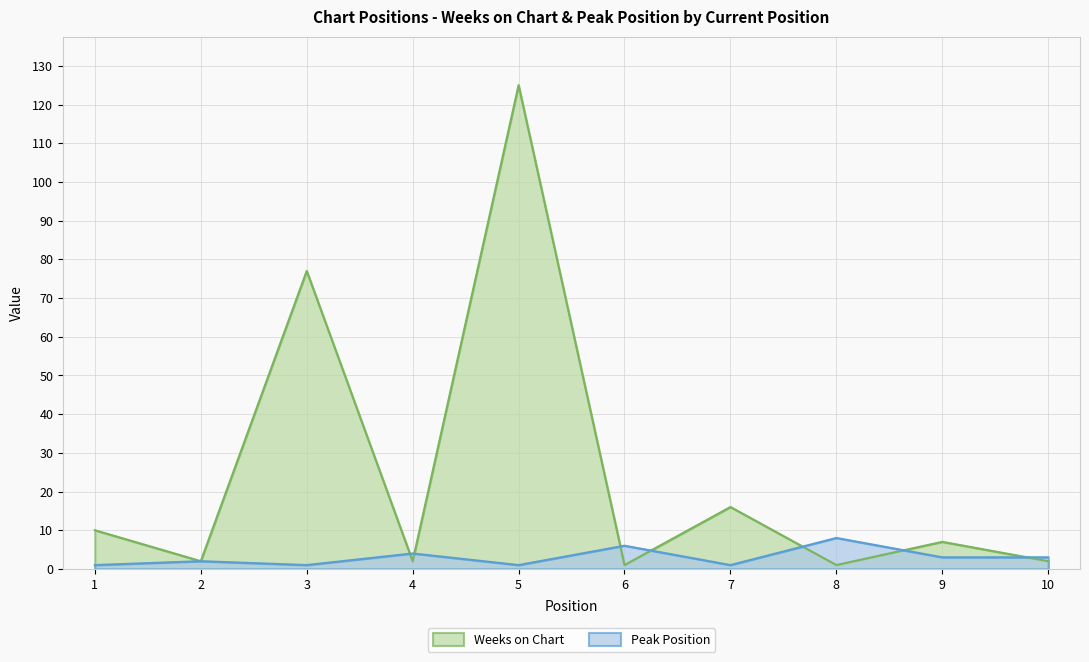

Which label corresponds to the largest value in the chart?

5